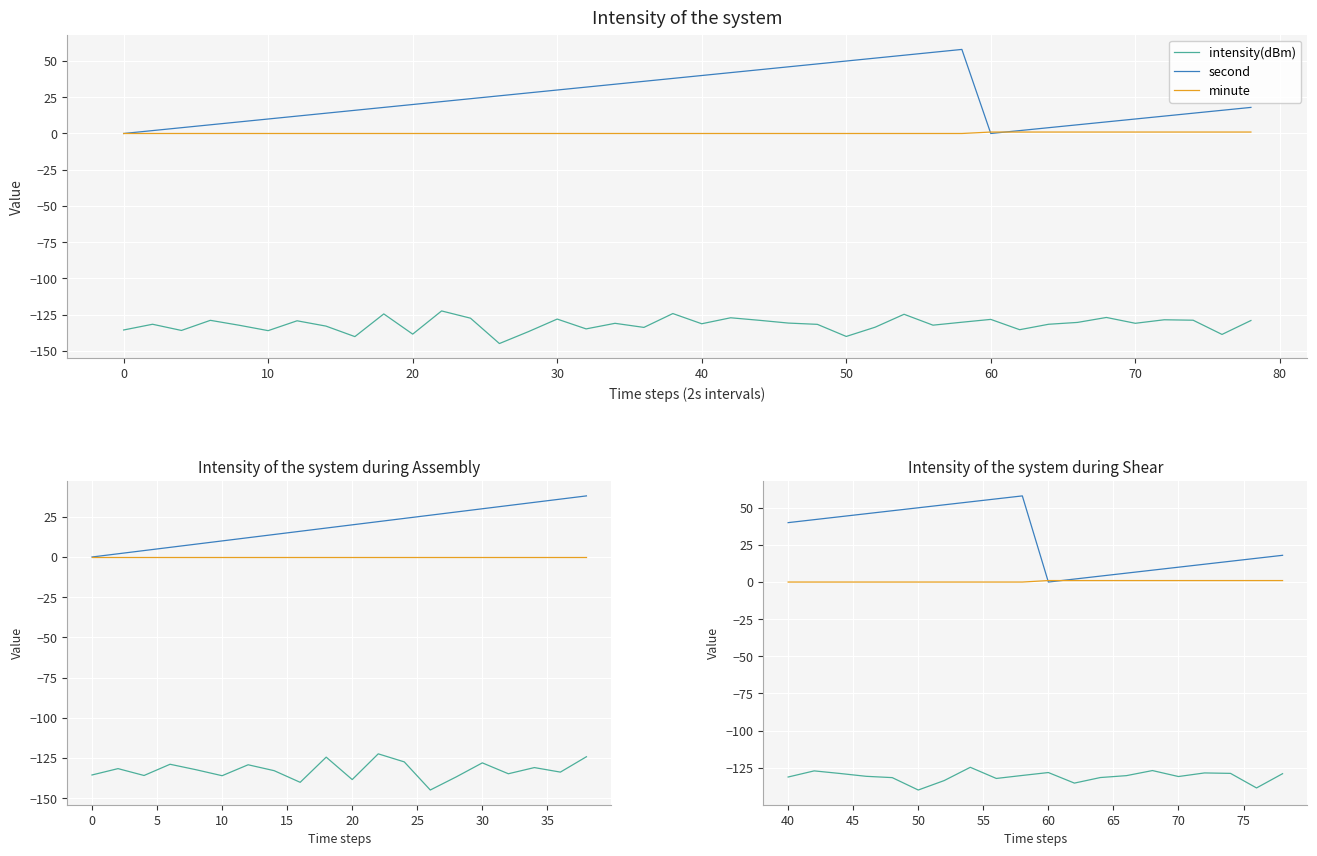

Count the number of data series in this chart.

3